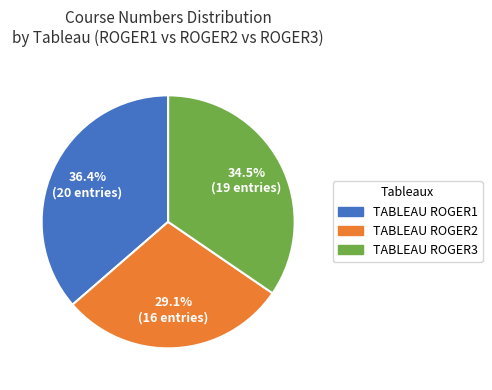

How many slices are in this pie chart?

3